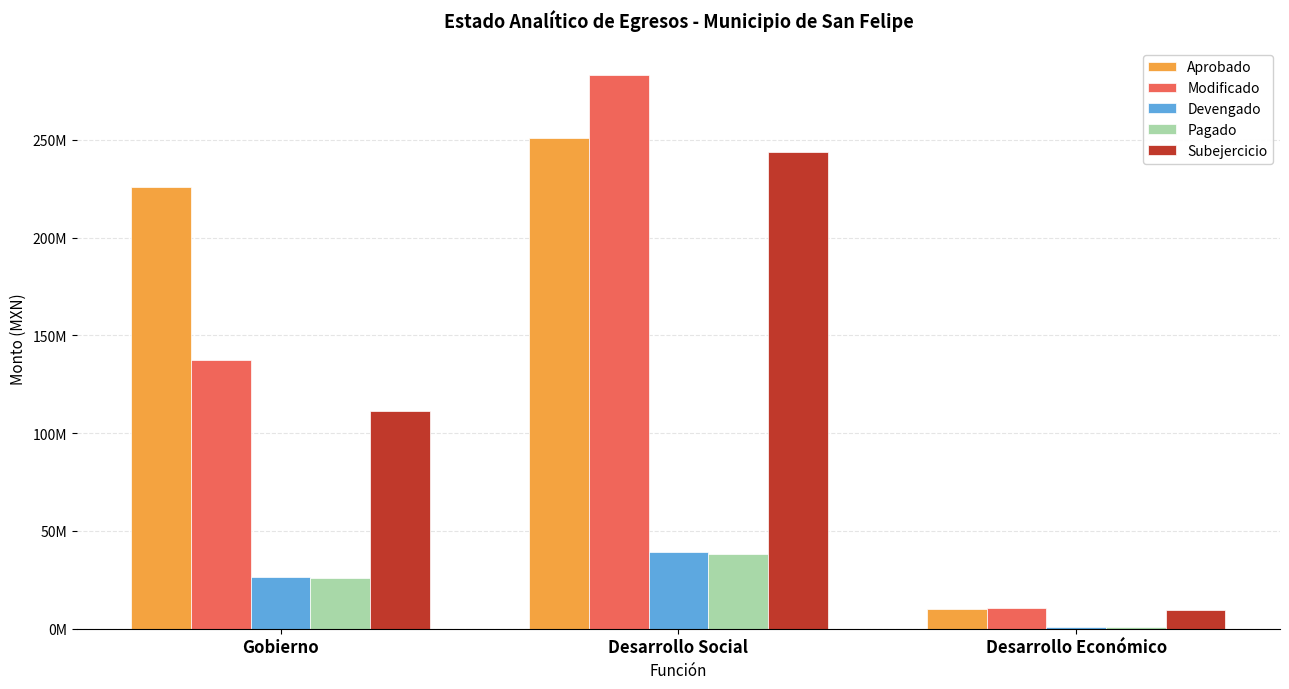

Where does the Aprobado series first go above 226073512?

Gobierno